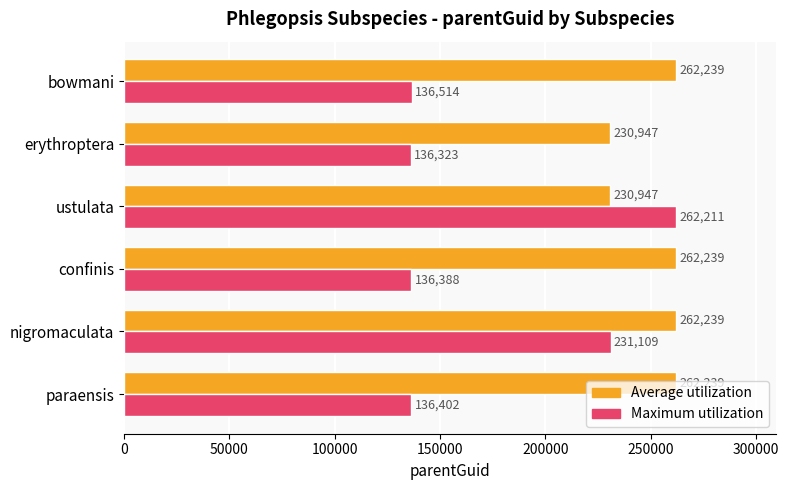

The value of Average utilization at confinis is 363890. True or false?

False